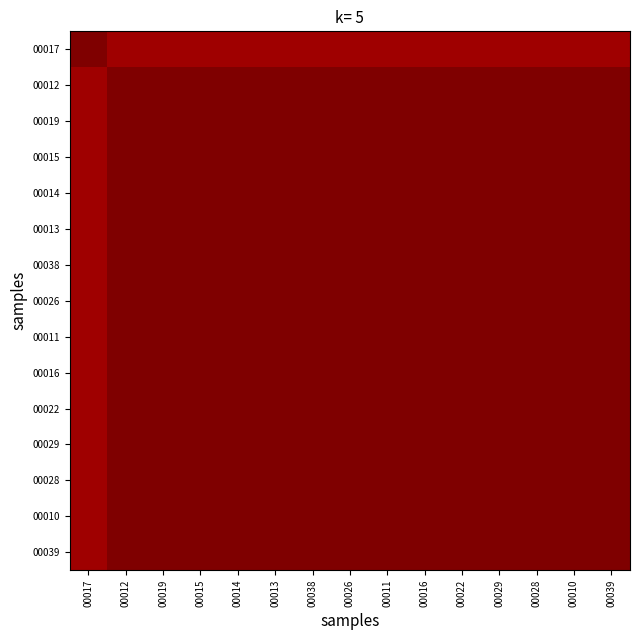

At which category is the sum across all series the highest?

00012